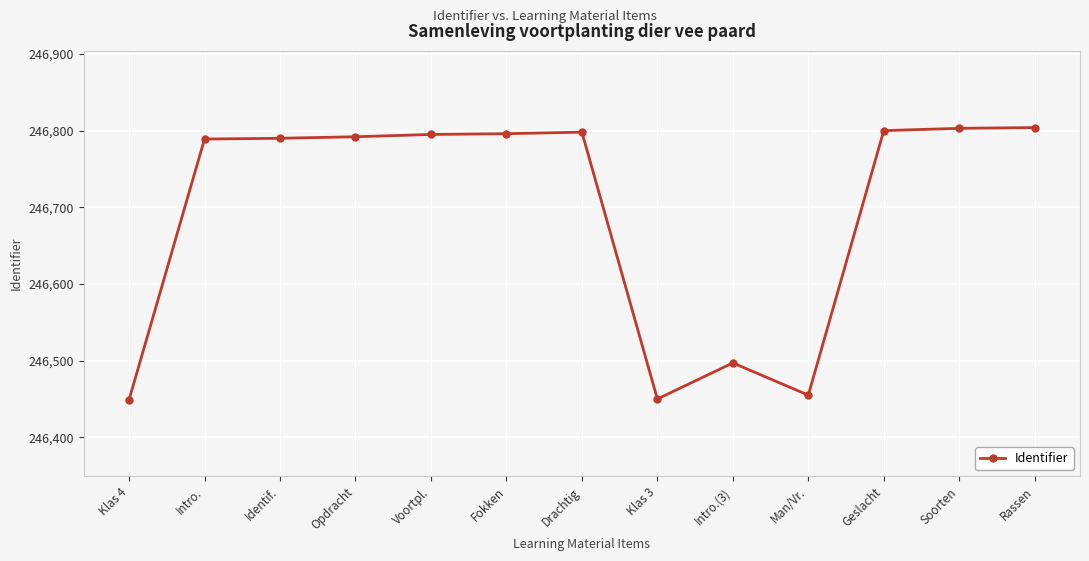

True or false: the data shows 246795 at Voortpl..

True